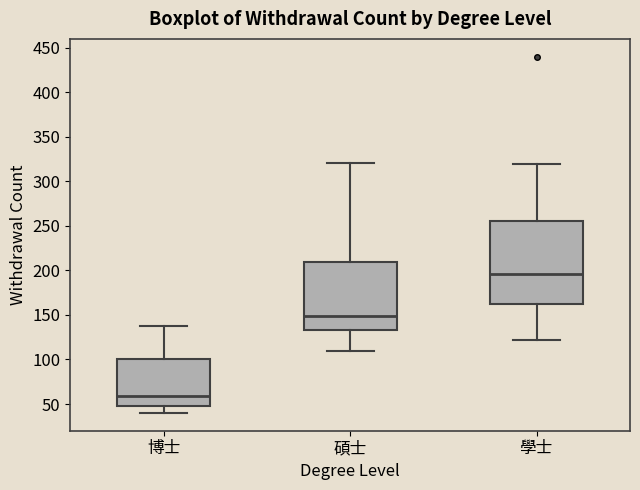

Reading left to right, read every box against the y-axis: the position of its median line, the range the box covers, and the ends of its whiskers. The values are not printed on the chart, so give them approximately, as read against the axis.

博士: median 60, box 50 to 100, whiskers 40 to 140
碩士: median 150, box 135 to 210, whiskers 110 to 320
學士: median 195, box 160 to 255, whiskers 120 to 320